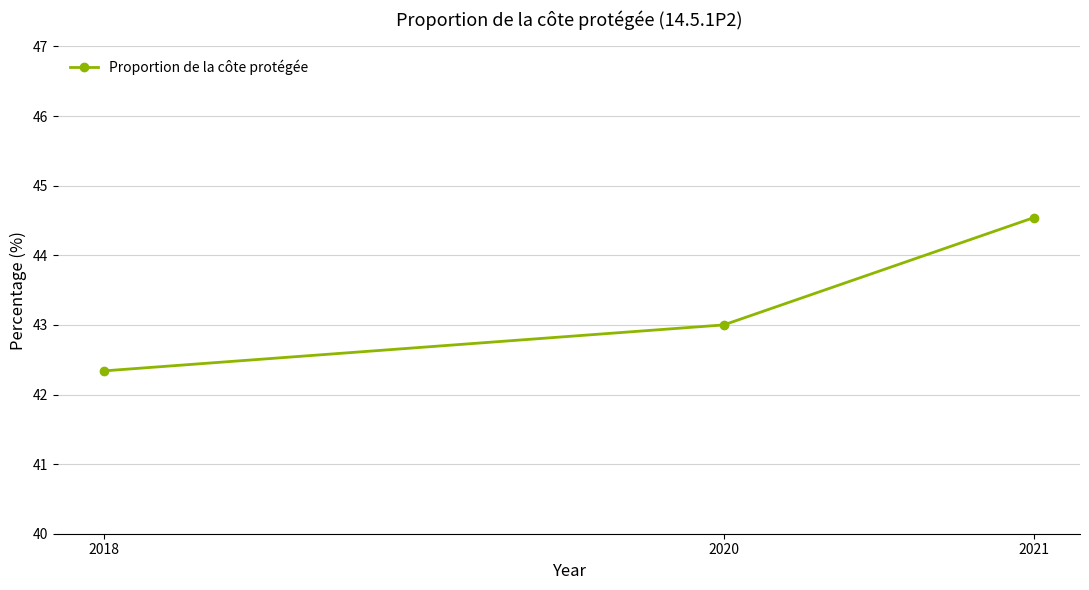

What is the value of the 2nd point from the left?

43.0